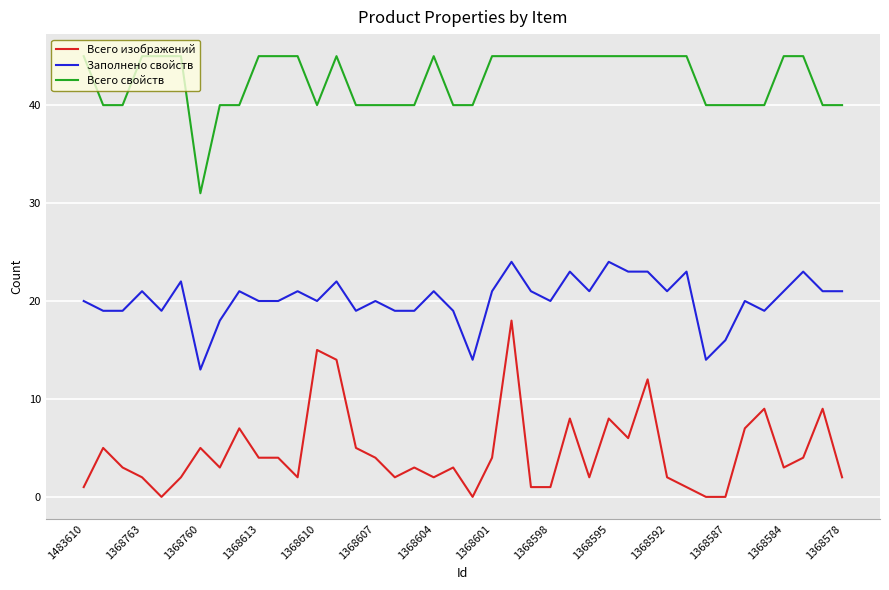

What is the greatest value displayed?

45